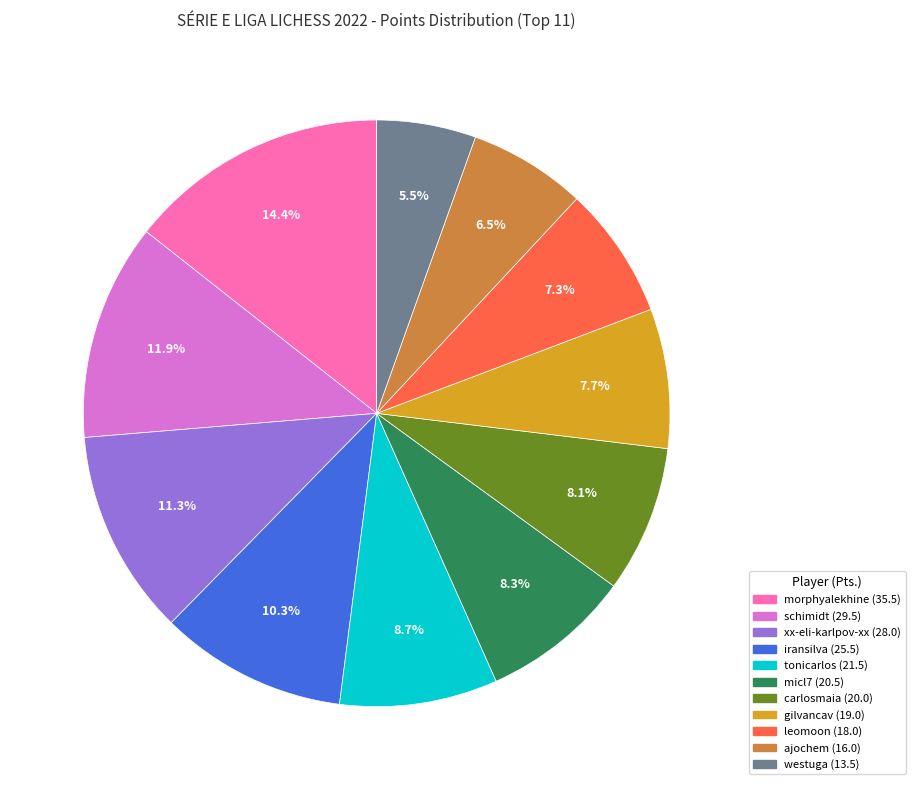

Does gilvancav (19.0) account for over 50% of the chart?

No